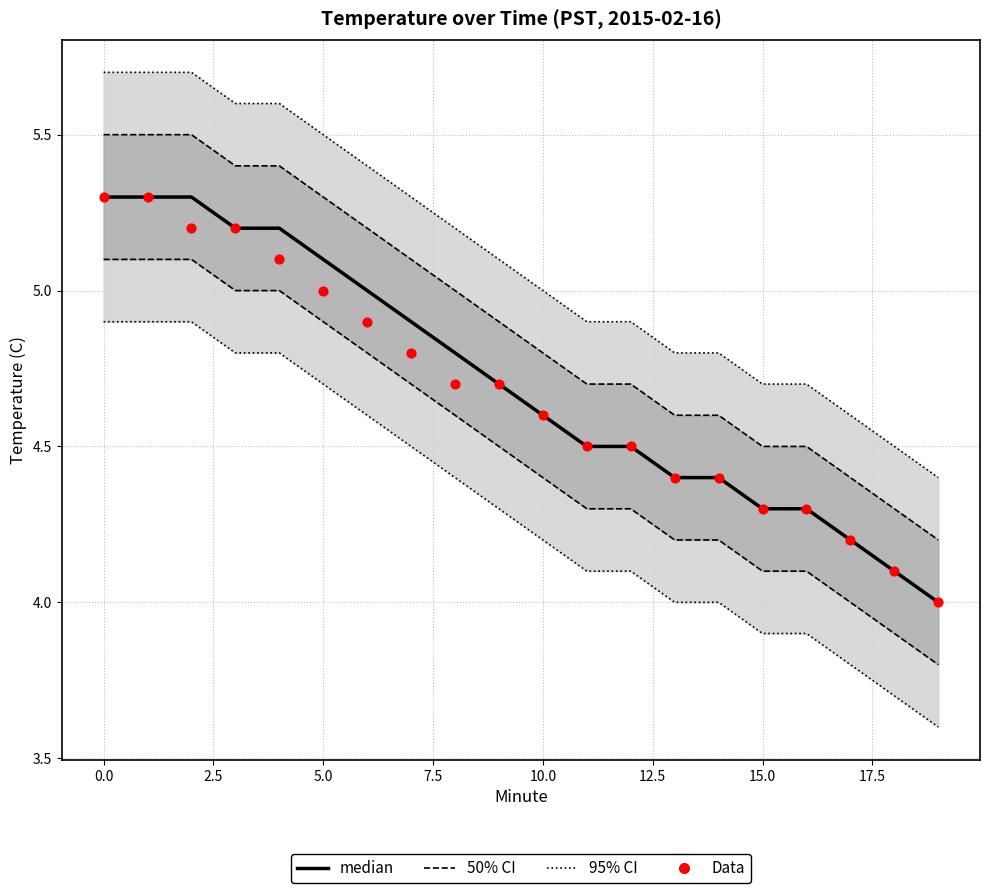

At how many categories does at least one series exceed 4?

19